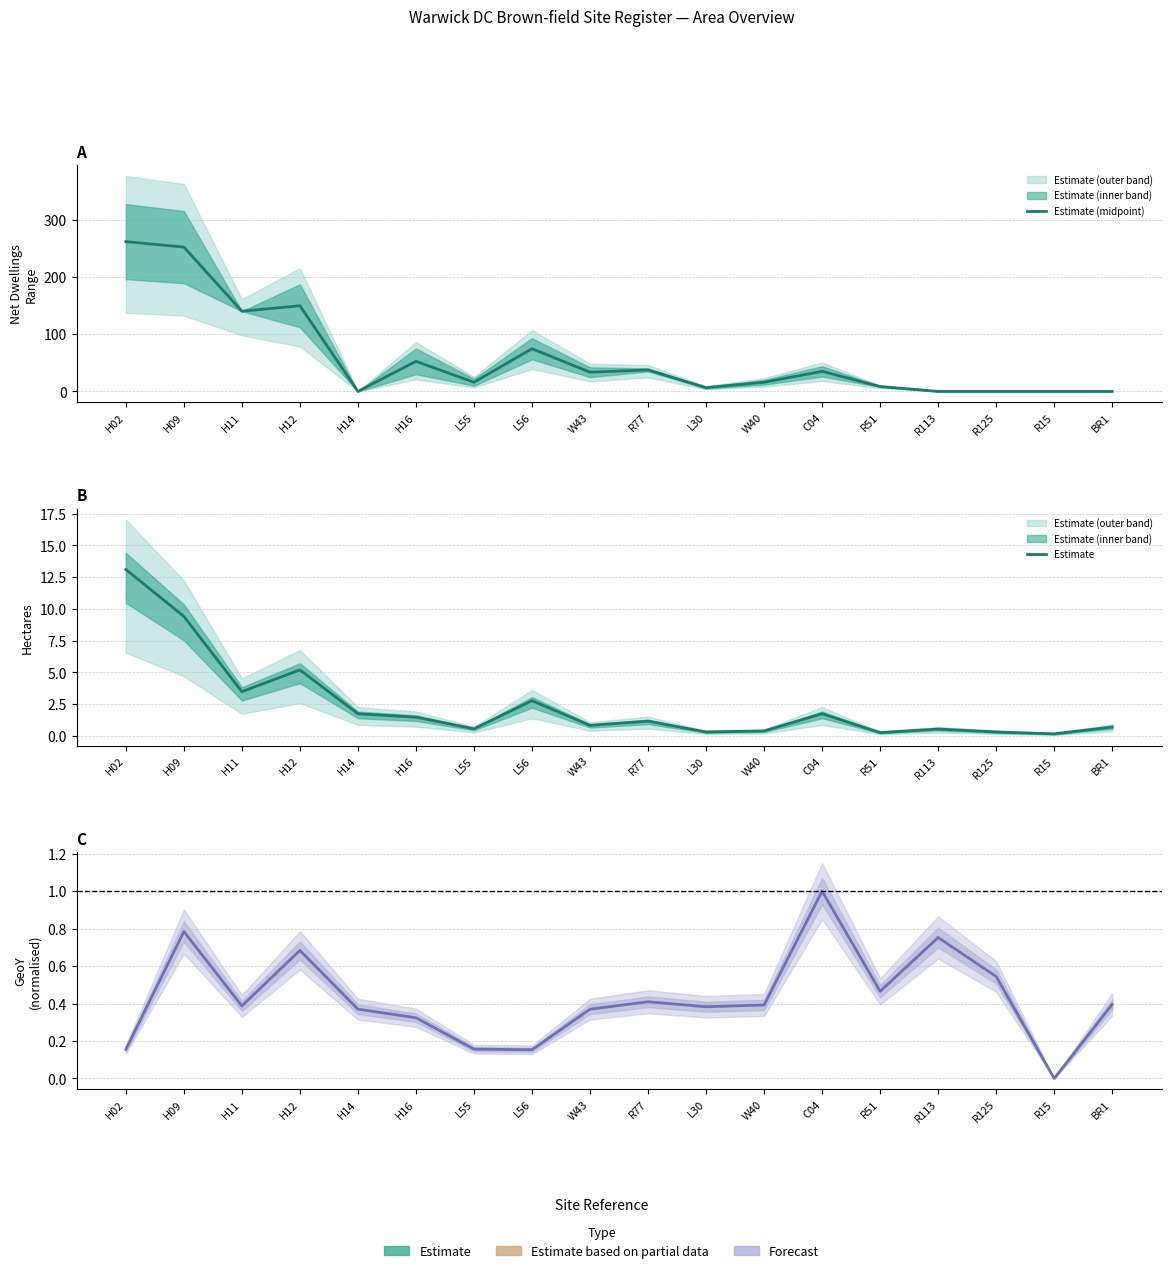

What is the difference between the Estimate values at L30 and R15?

0.4